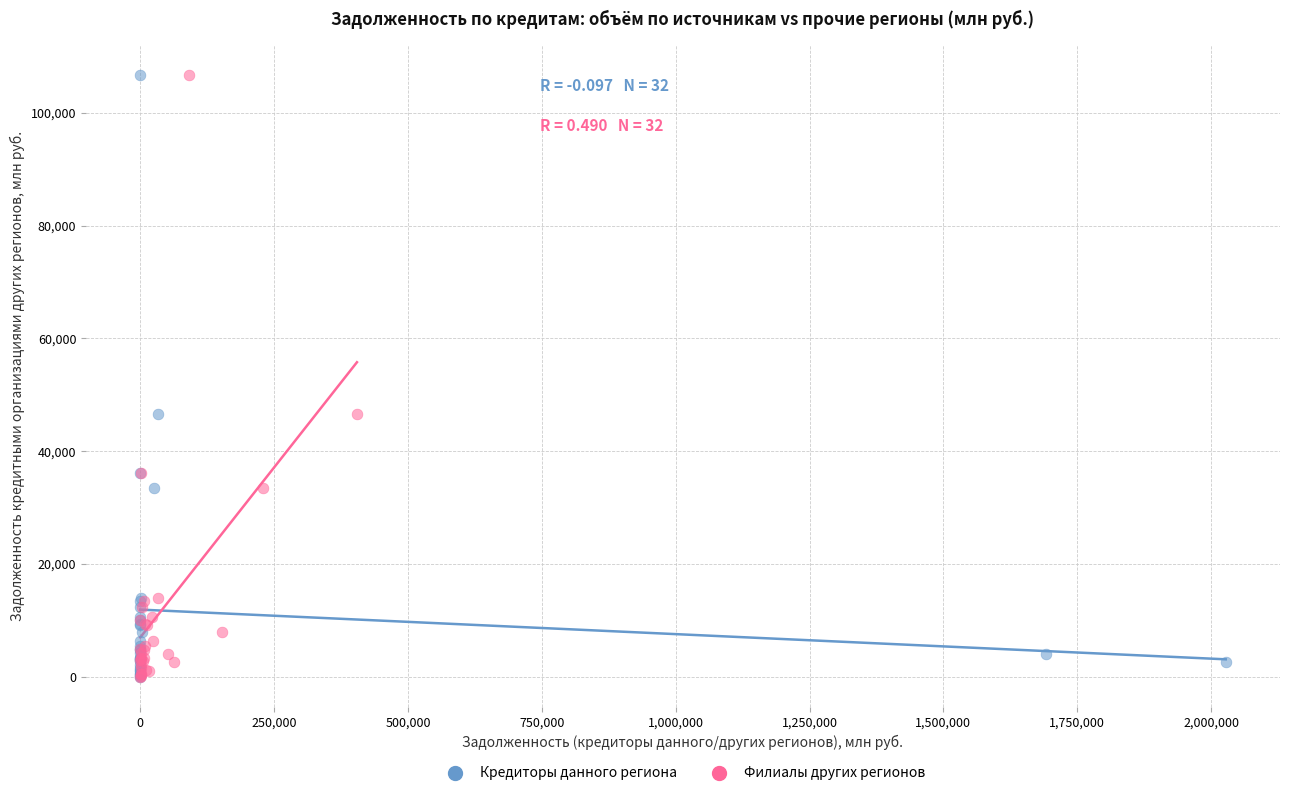

What are all the series names shown in the legend?

Кредиторы данного региона, Филиалы других регионов